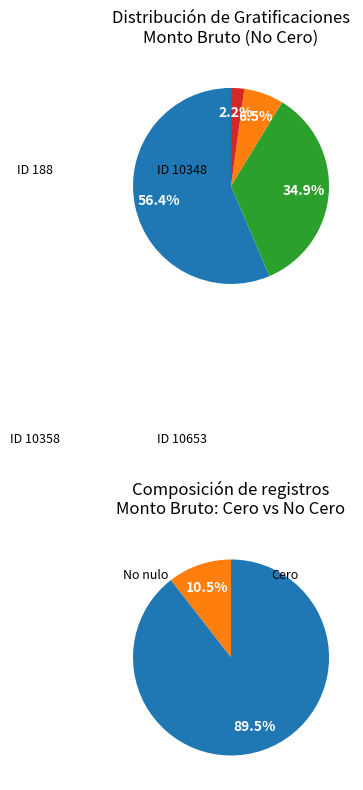

What is the change in value from ID 188 to ID 10358?

-4230.5